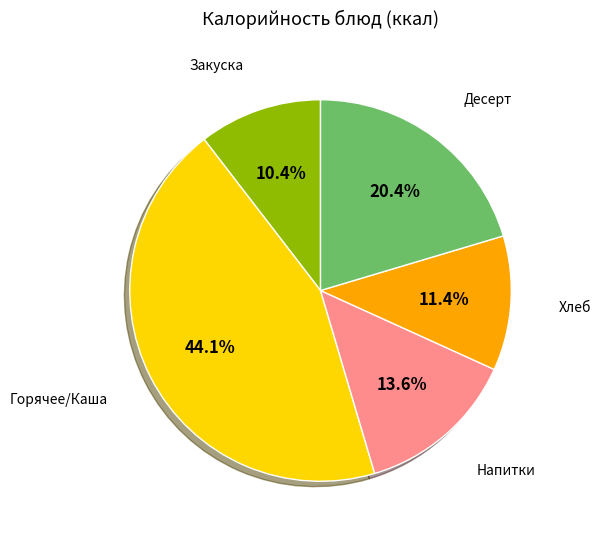

Rank the categories by value from lowest to highest.

Закуска, Хлеб, Напитки, Десерт, Горячее/Каша